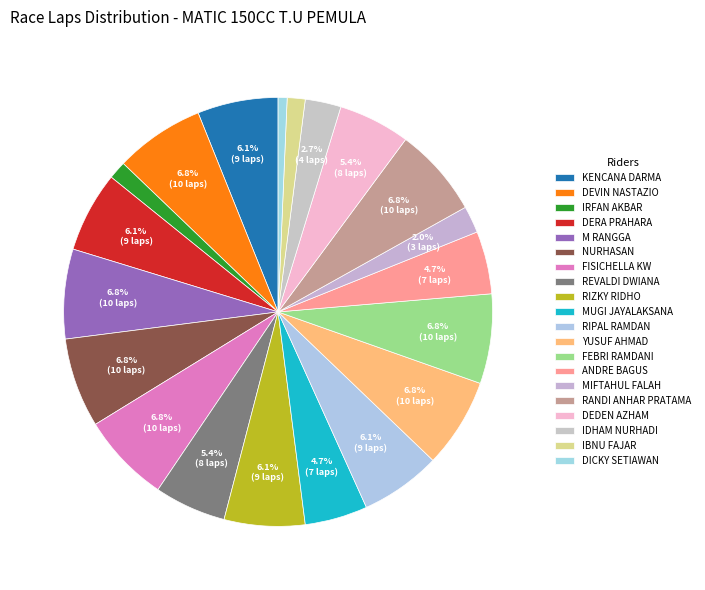

Which slice is the smallest?

DICKY SETIAWAN